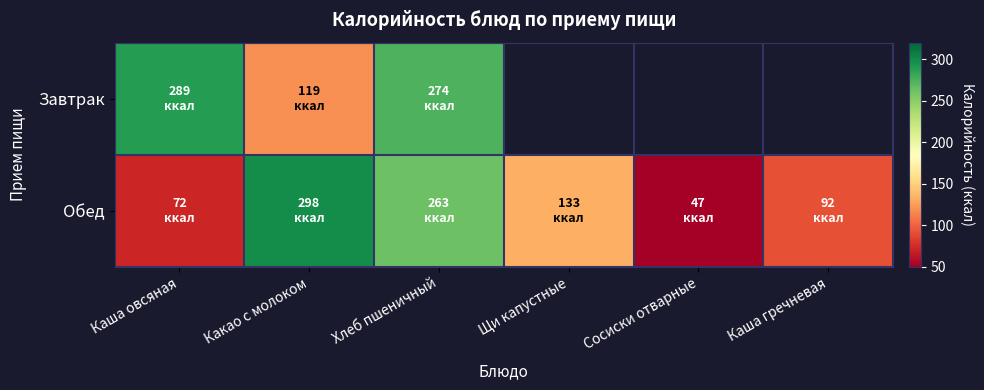

Which label corresponds to the largest value in the chart?

Какао с молоком